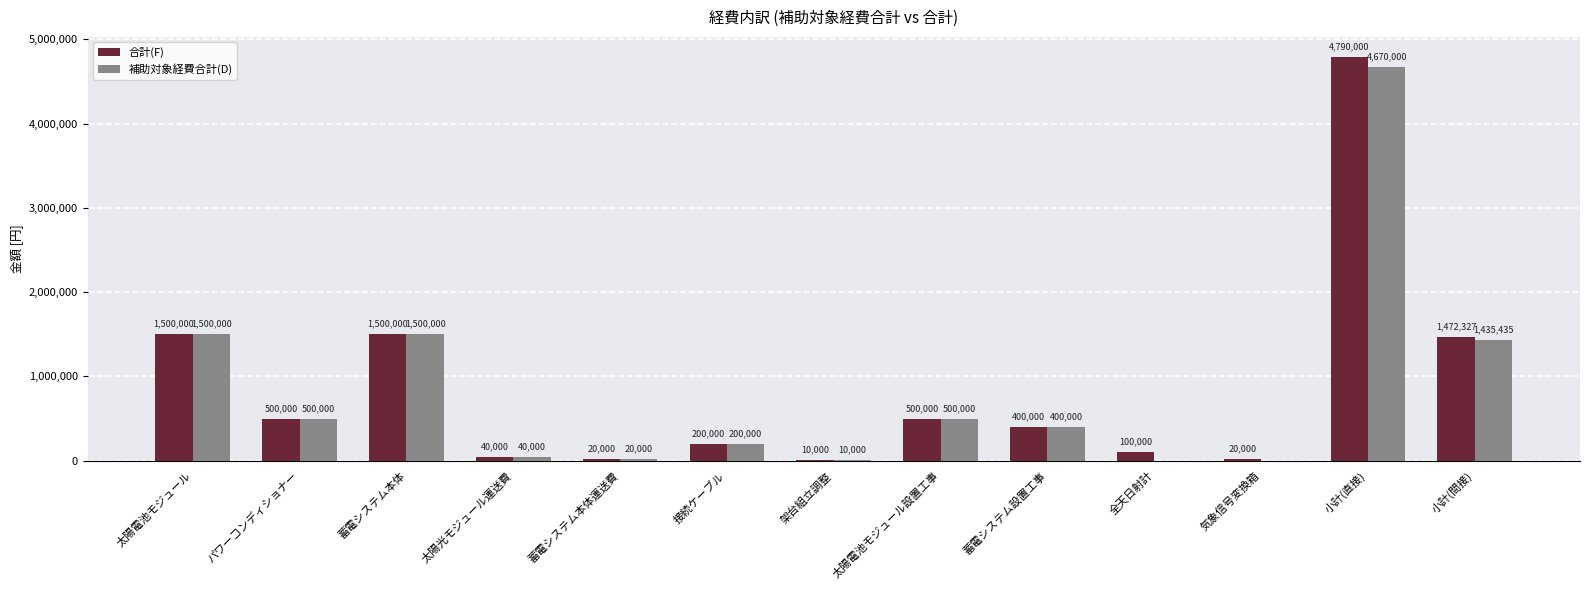

How many positive values does the 補助対象経費合計(D) series have?

11